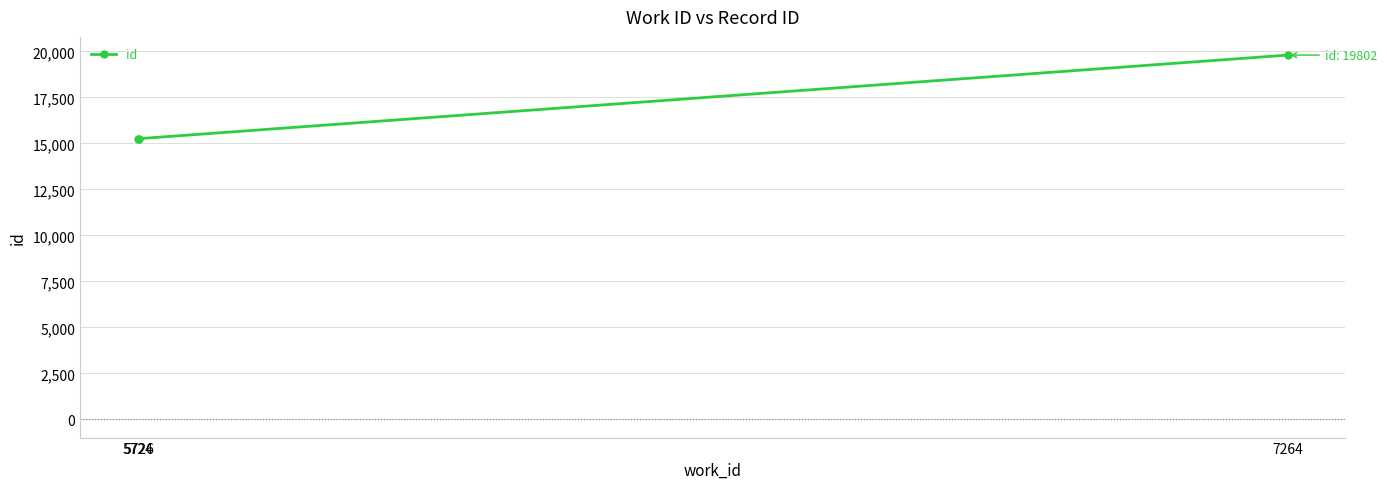

What is the greatest value displayed?

19802